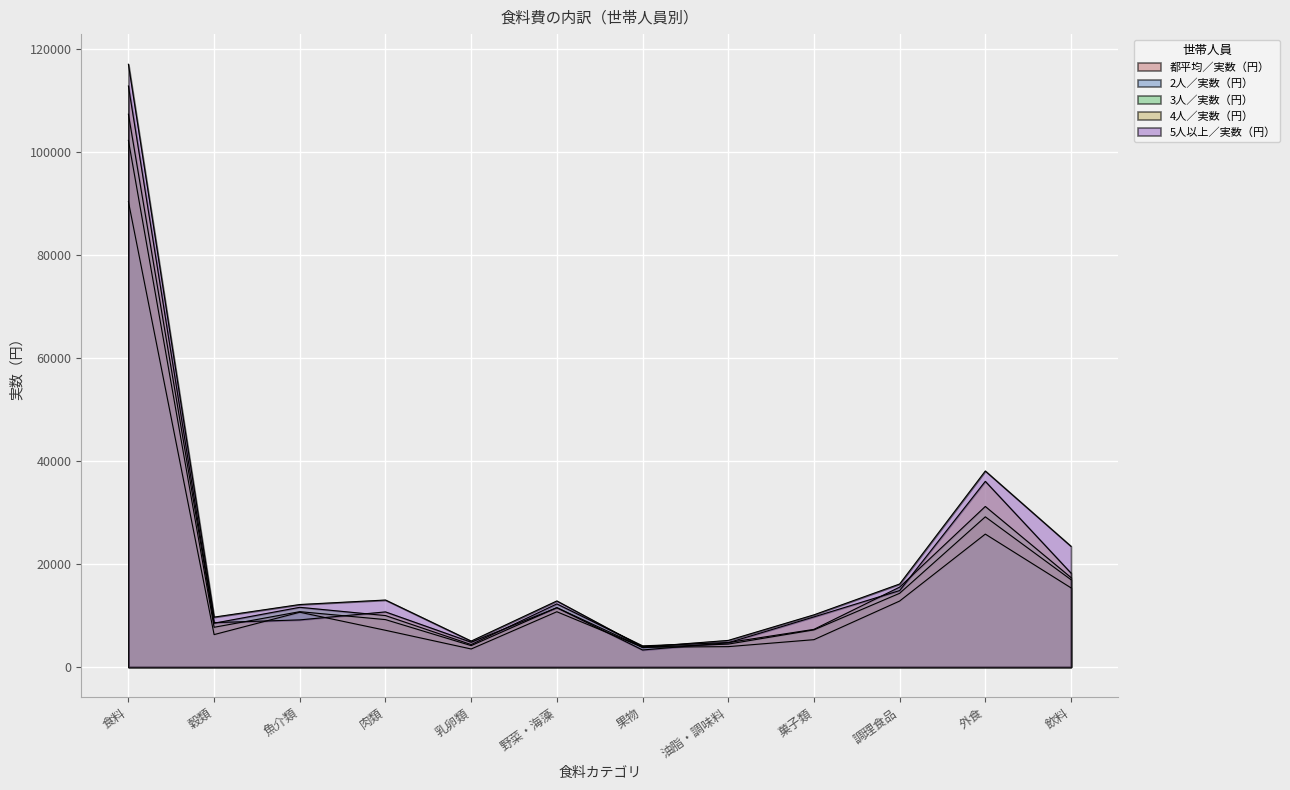

What is the label of the 8th point from the left?

油脂・調味料